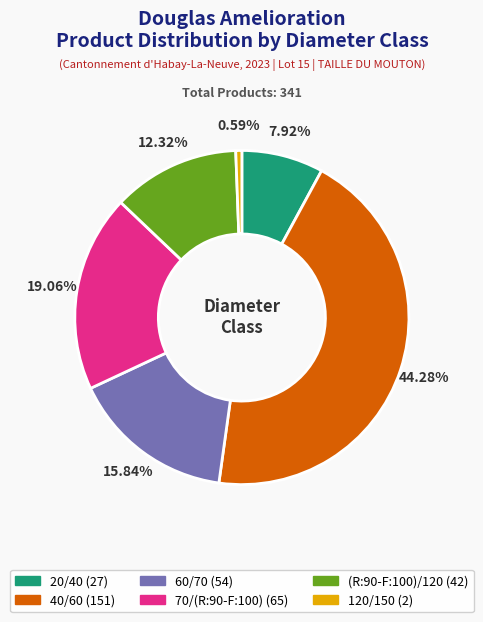

Rank the categories by value from highest to lowest.

40/60, 70/(R:90-F:100), 60/70, (R:90-F:100)/120, 20/40, 120/150